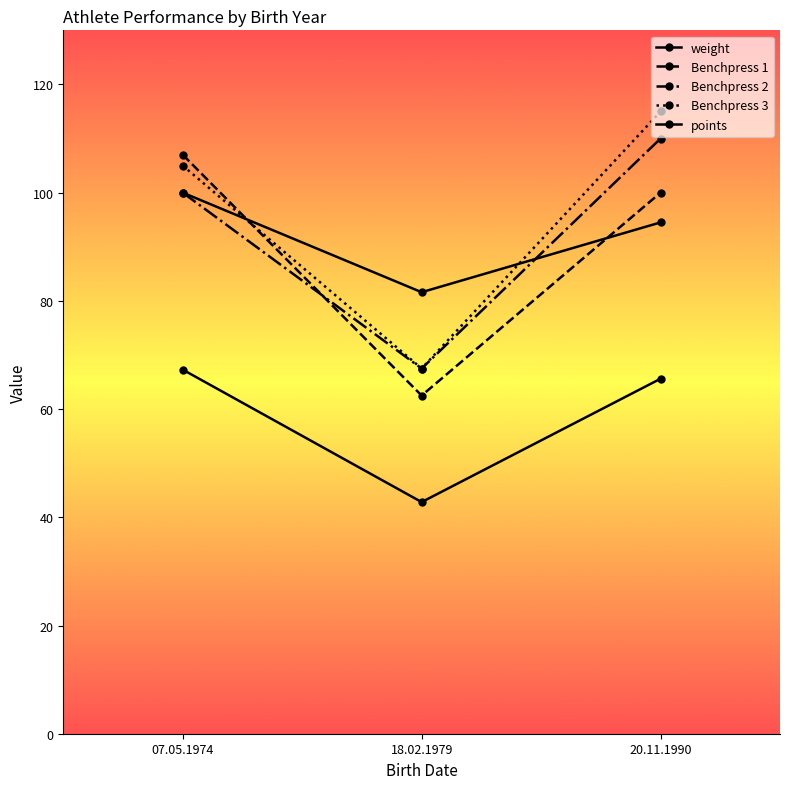

Is this an area chart (filled region under the line)?

No